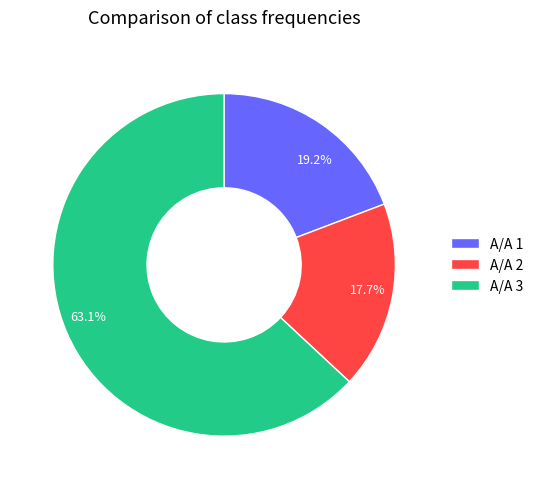

To the nearest percent, what is the difference between the largest and smallest slice percentages?

45%